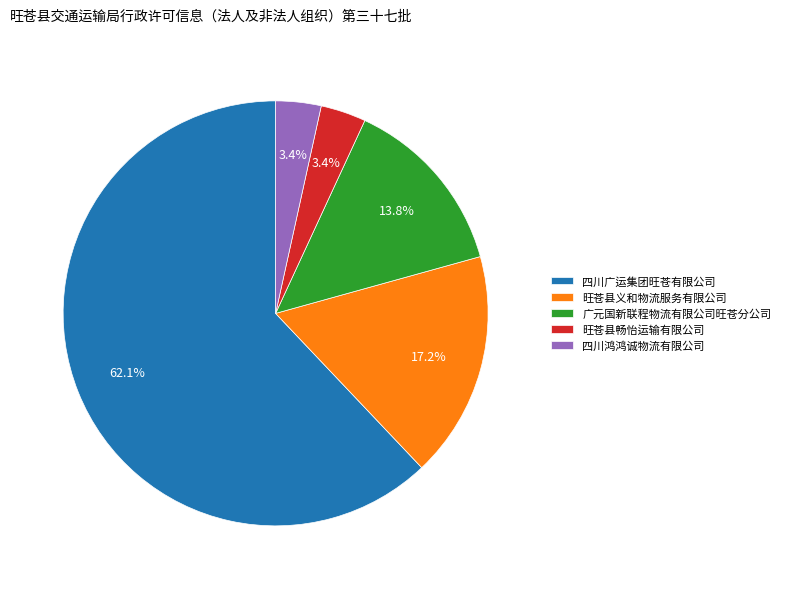

How many segments does this pie chart have?

5